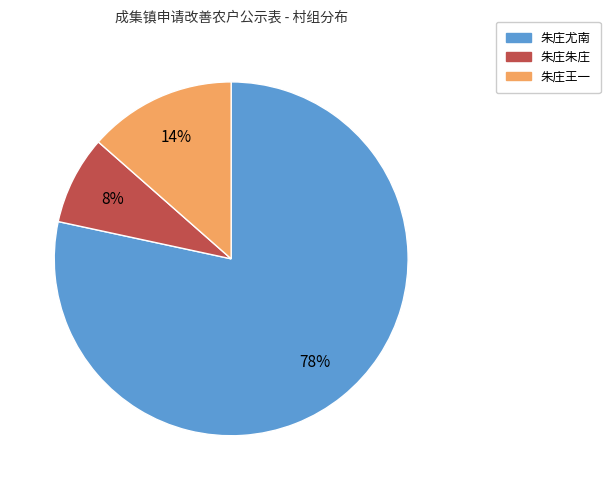

To the nearest percent, what is the average slice percentage?

33%